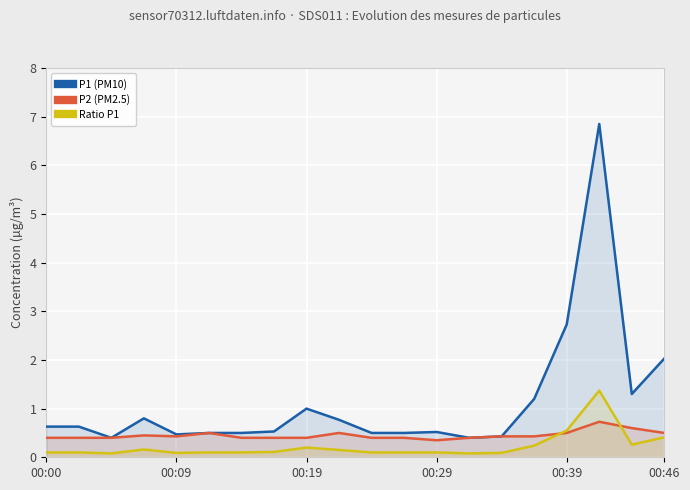

How many lines are shown in the chart?

3